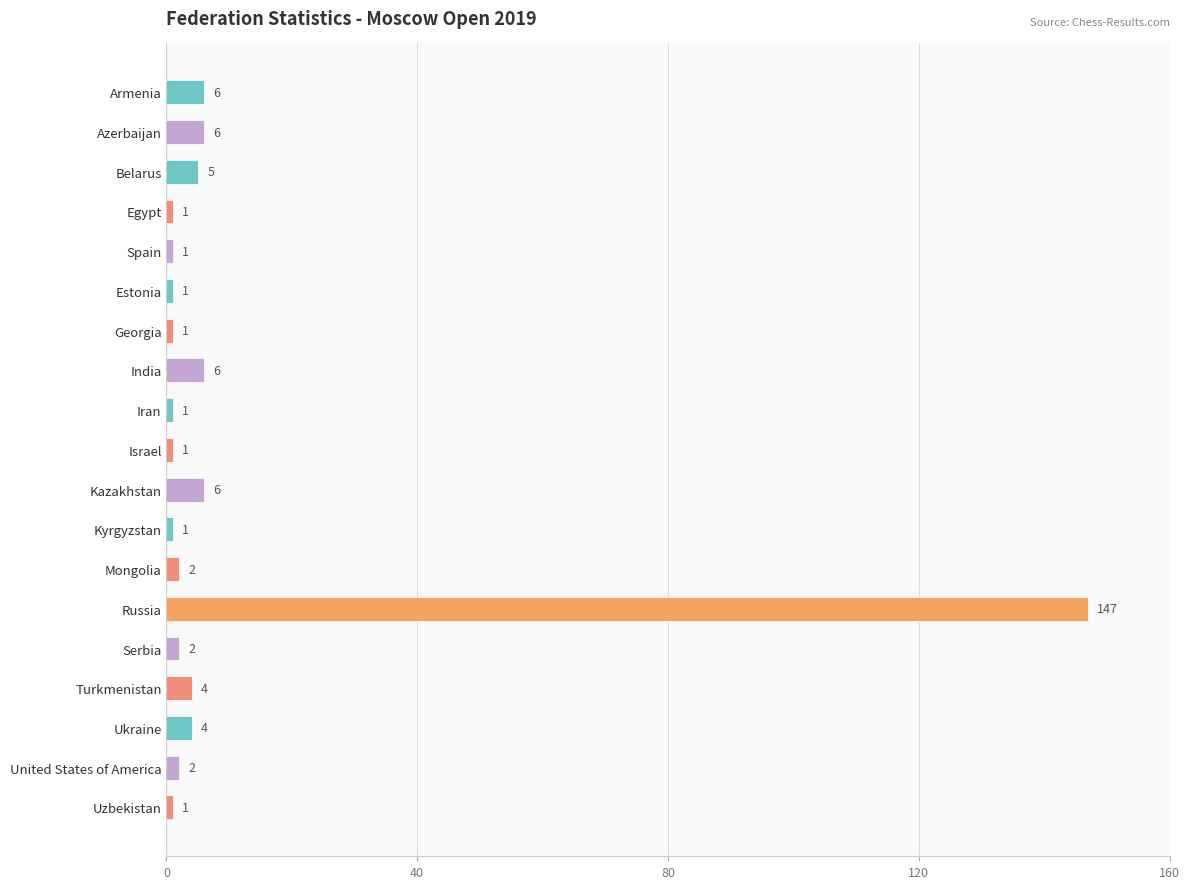

What is the sum of the values at Estonia and Armenia?

7